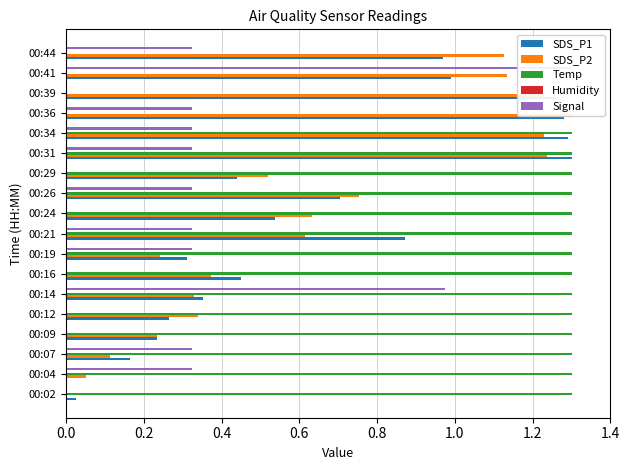

What is the difference between the second highest and minimum values in the SDS_P1 series?

1.3